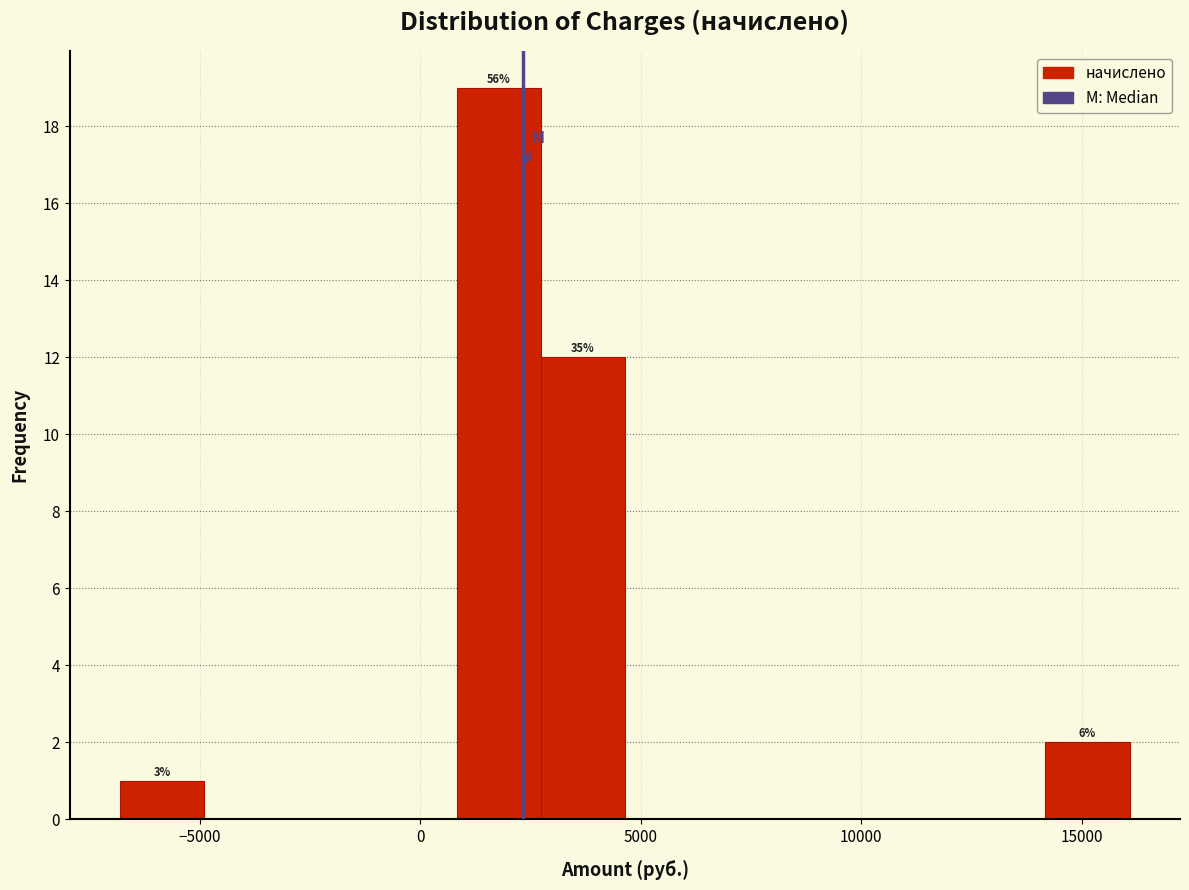

Around what value on the x-axis is the tallest bar? Give the approximate position of its centre, as read against the axis.

2000